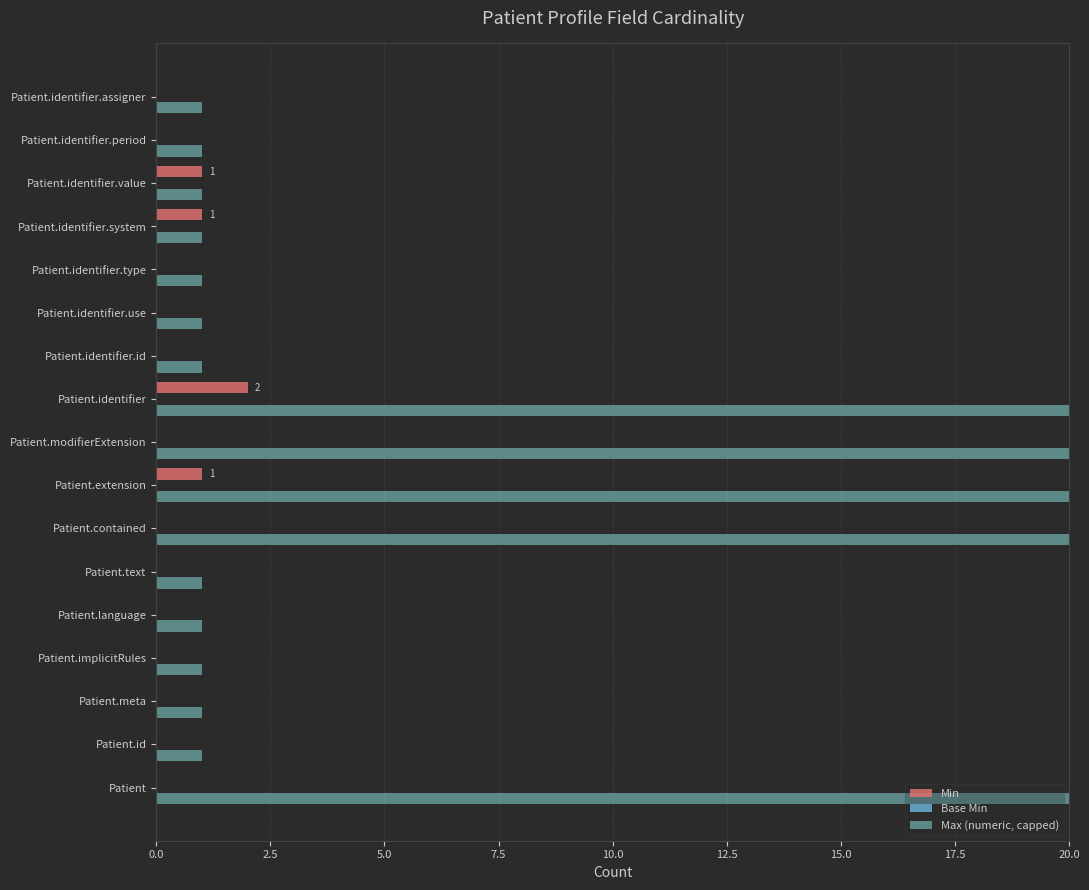

True or false: Base Min has a value of 0.1 at 17.5.

False